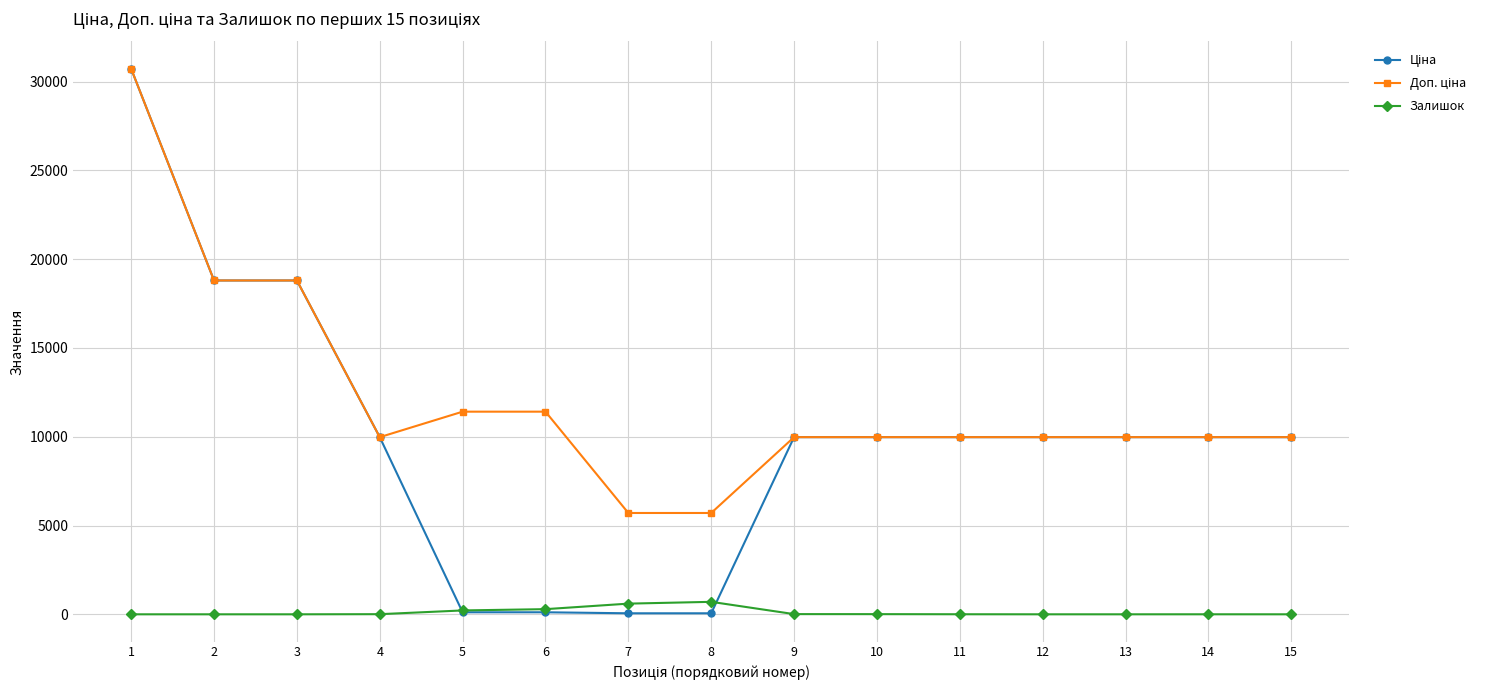

What is the total value across all series at 3?

37593.6